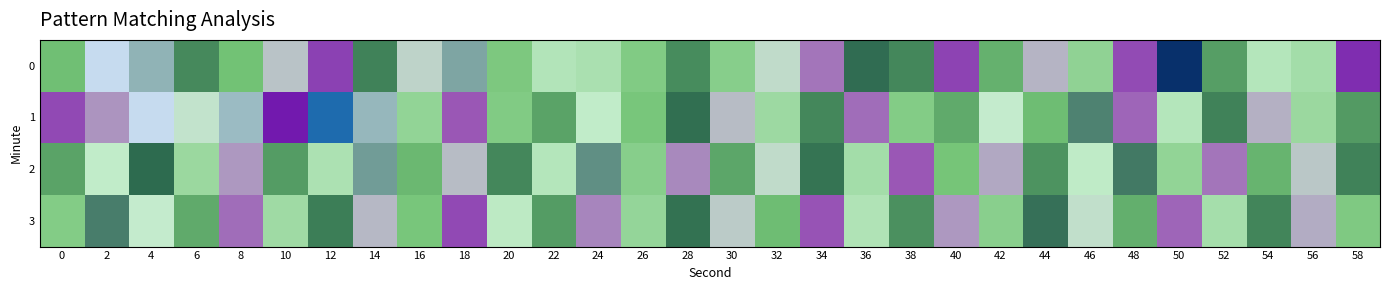

Rank the series by their maximum value, from highest to lowest.

1, 0, 2, 3